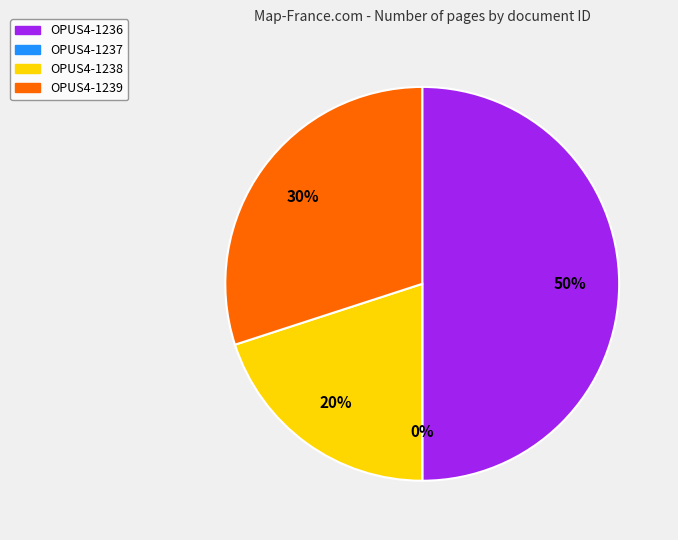

To the nearest percent, what is the average slice percentage?

25%